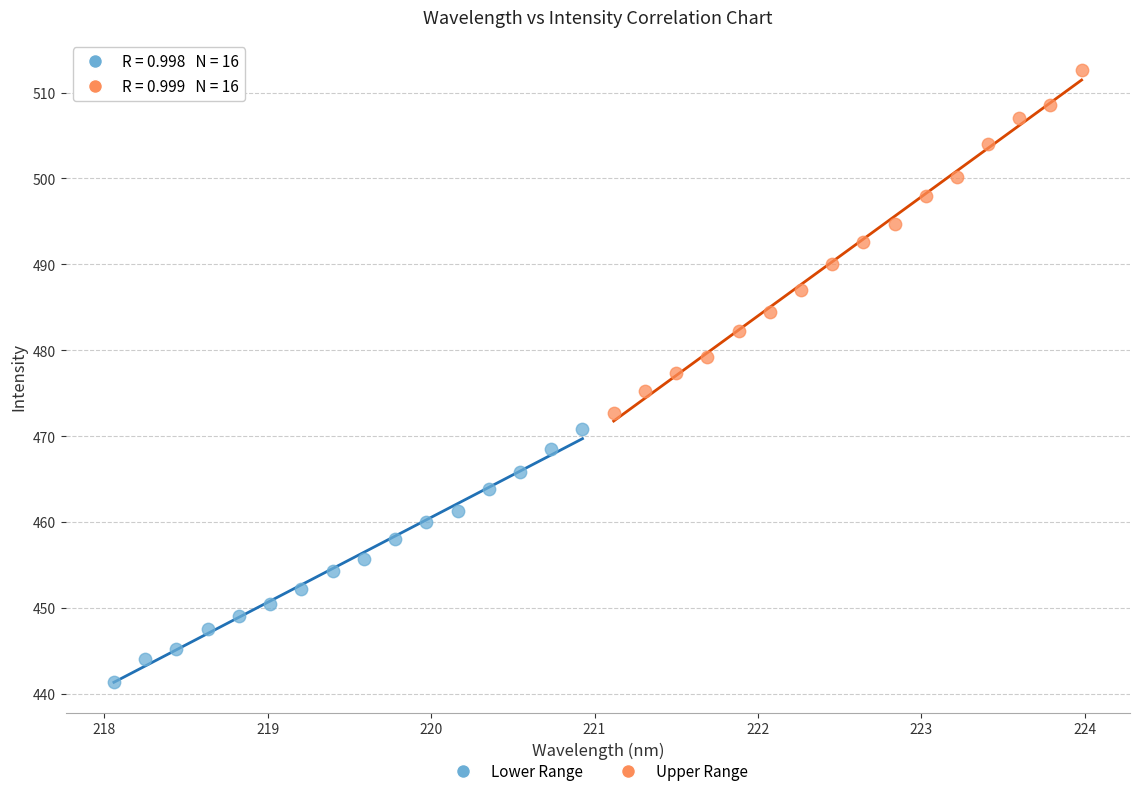

Which series contains the lowest Y value?

Lower Range